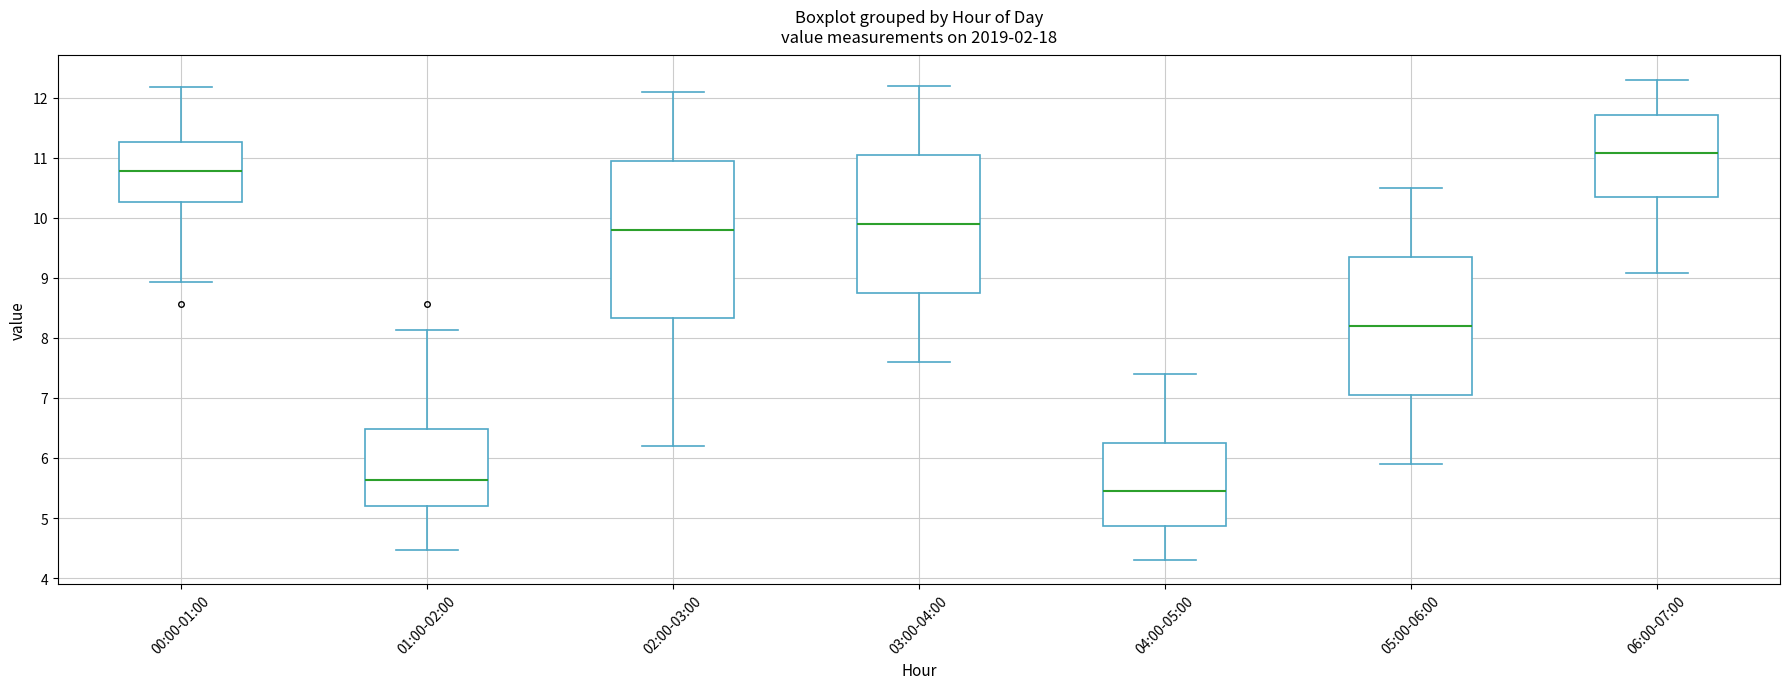

Reading left to right, transcribe this box plot: for each box, give where its median line is, the range the box spans, and where its two whiskers end, as read against the y-axis. The values are not printed on the chart, so give them approximately, as read against the axis.

00:00-01:00: median 10.8, box 10.3 to 11.3, whiskers 8.9 to 12.2
01:00-02:00: median 5.6, box 5.2 to 6.5, whiskers 4.5 to 8.1
02:00-03:00: median 9.8, box 8.3 to 11.0, whiskers 6.2 to 12.1
03:00-04:00: median 9.9, box 8.8 to 11.1, whiskers 7.6 to 12.2
04:00-05:00: median 5.5, box 4.9 to 6.3, whiskers 4.3 to 7.4
05:00-06:00: median 8.2, box 7.1 to 9.4, whiskers 5.9 to 10.5
06:00-07:00: median 11.1, box 10.3 to 11.7, whiskers 9.1 to 12.3